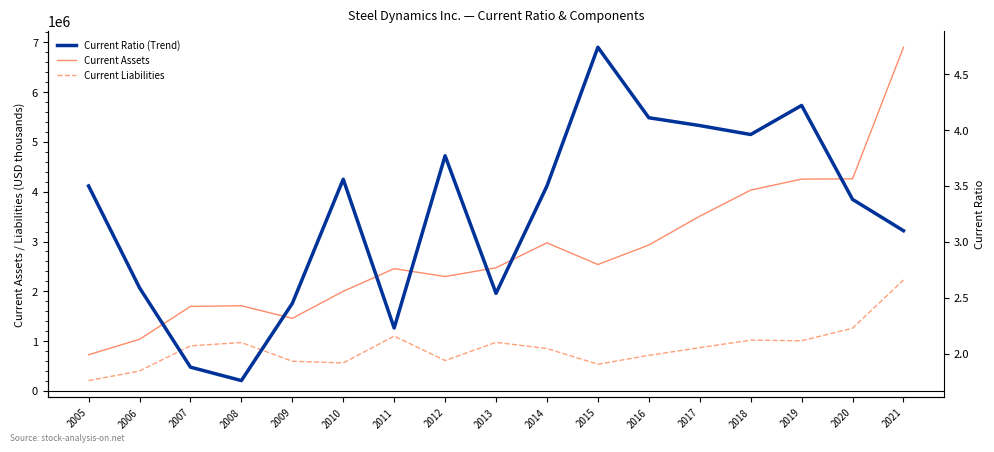

True or false: Current Assets and Current Ratio (Trend) cross at least once.

False